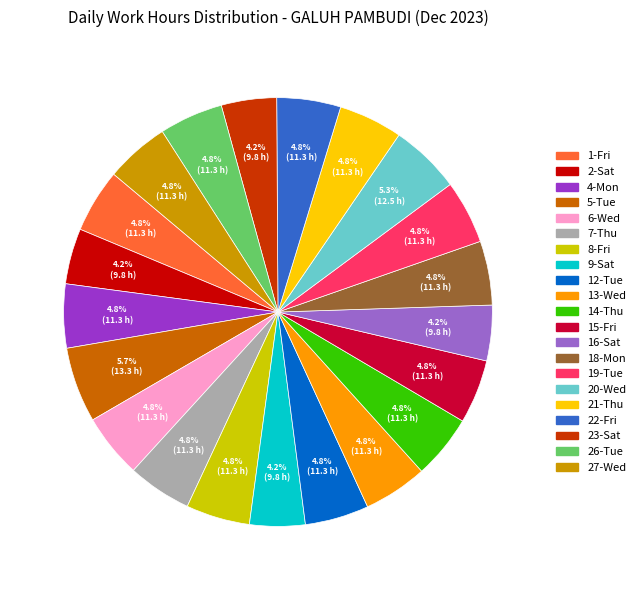

To the nearest percent, what is the combined percentage of 12-Tue and 9-Sat?

9%